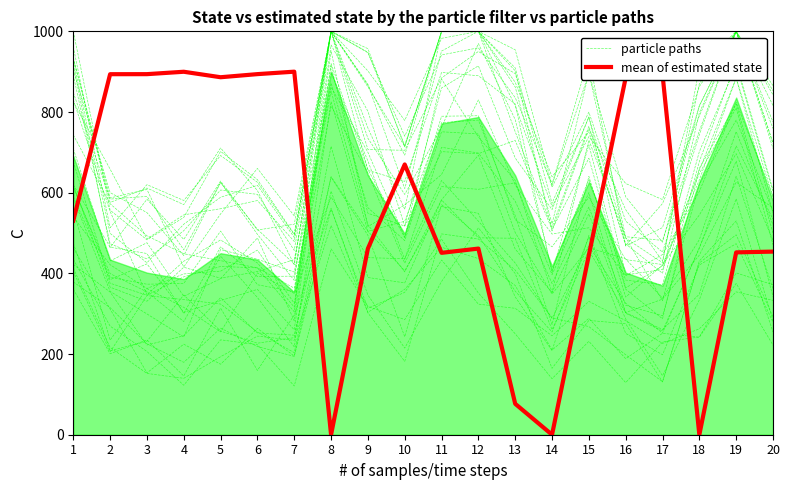

The particle paths series shows 633.3 at 15. True or false?

True